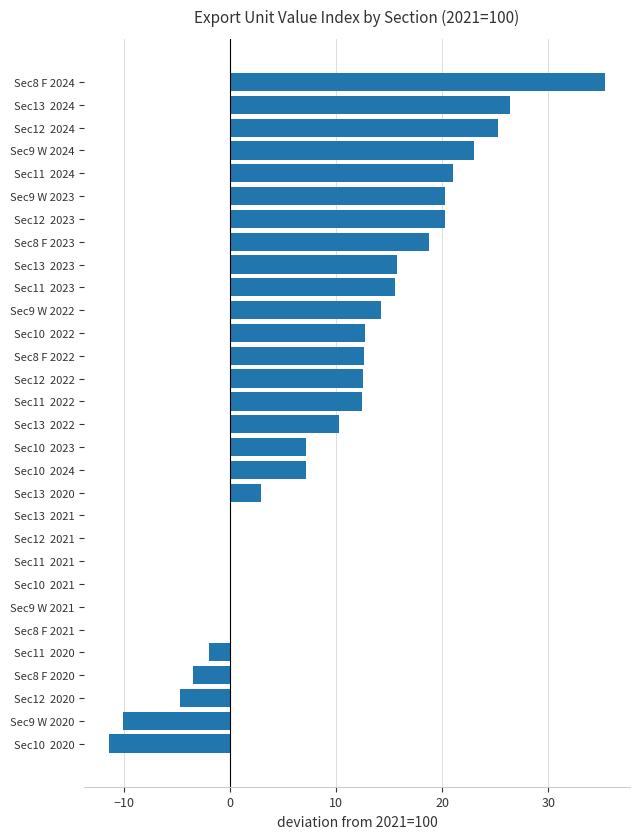

Which has a higher value, Sec10  2022 or Sec8 F 2020?

Sec10  2022